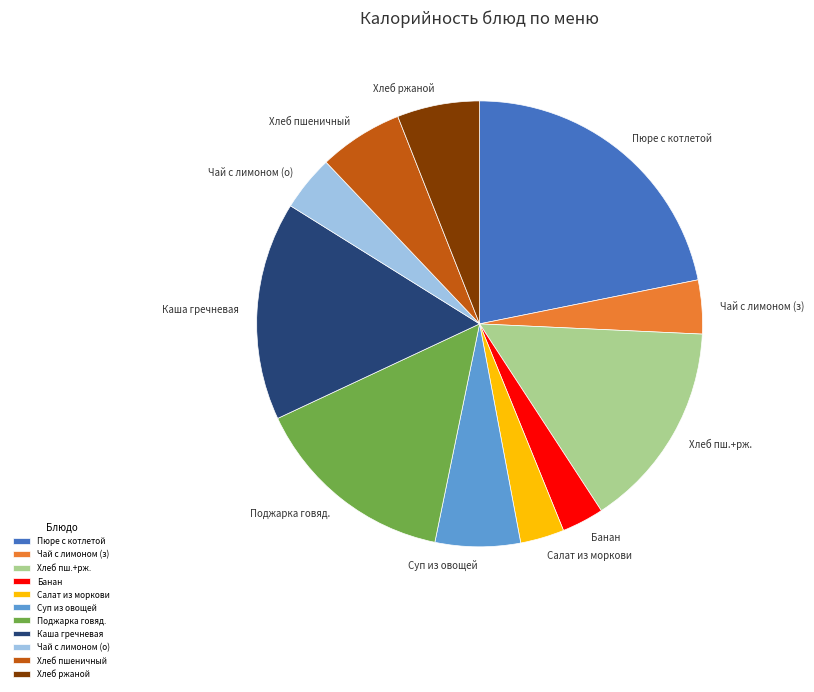

Does any single category account for the majority?

No